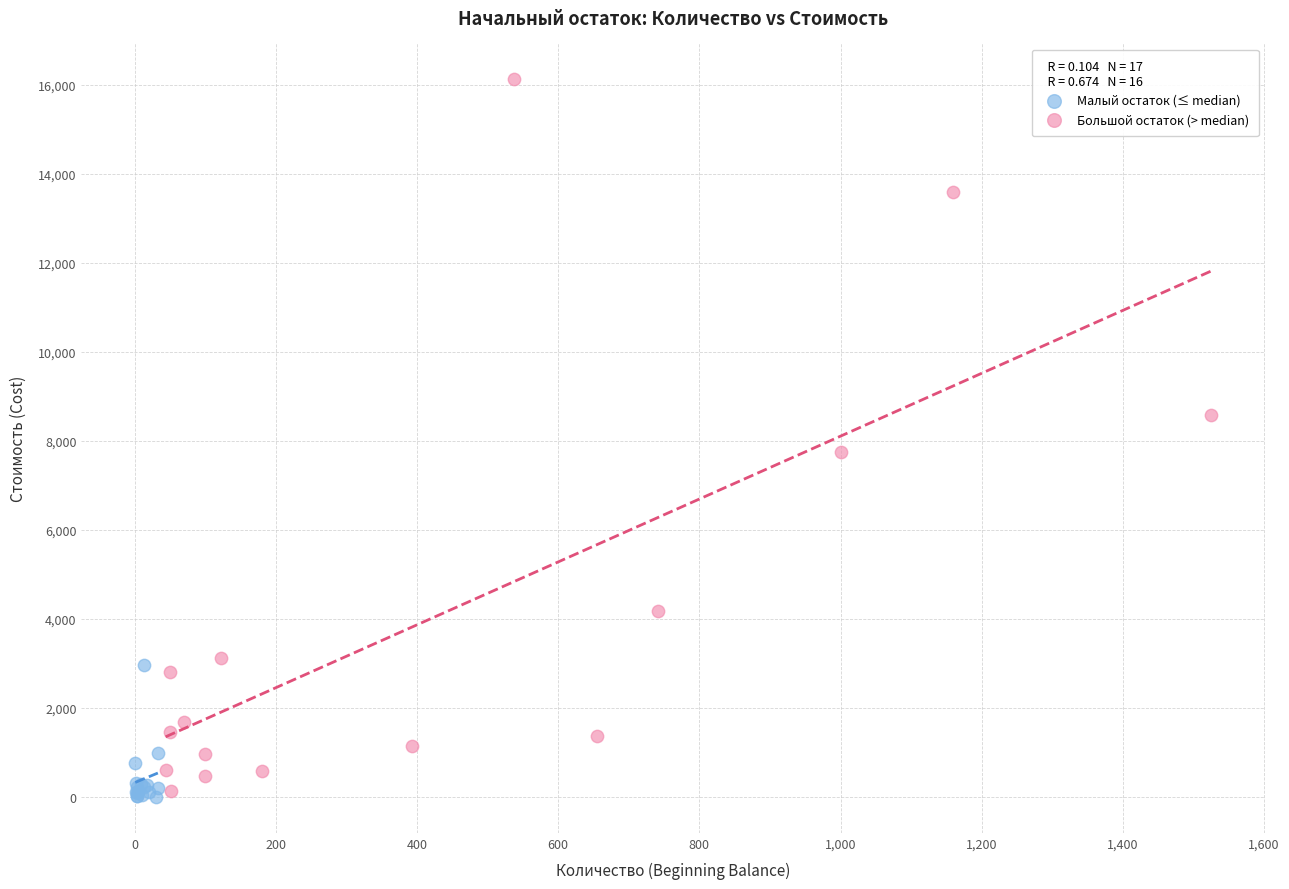

Which series contains the highest Y value?

Большой остаток (> median)